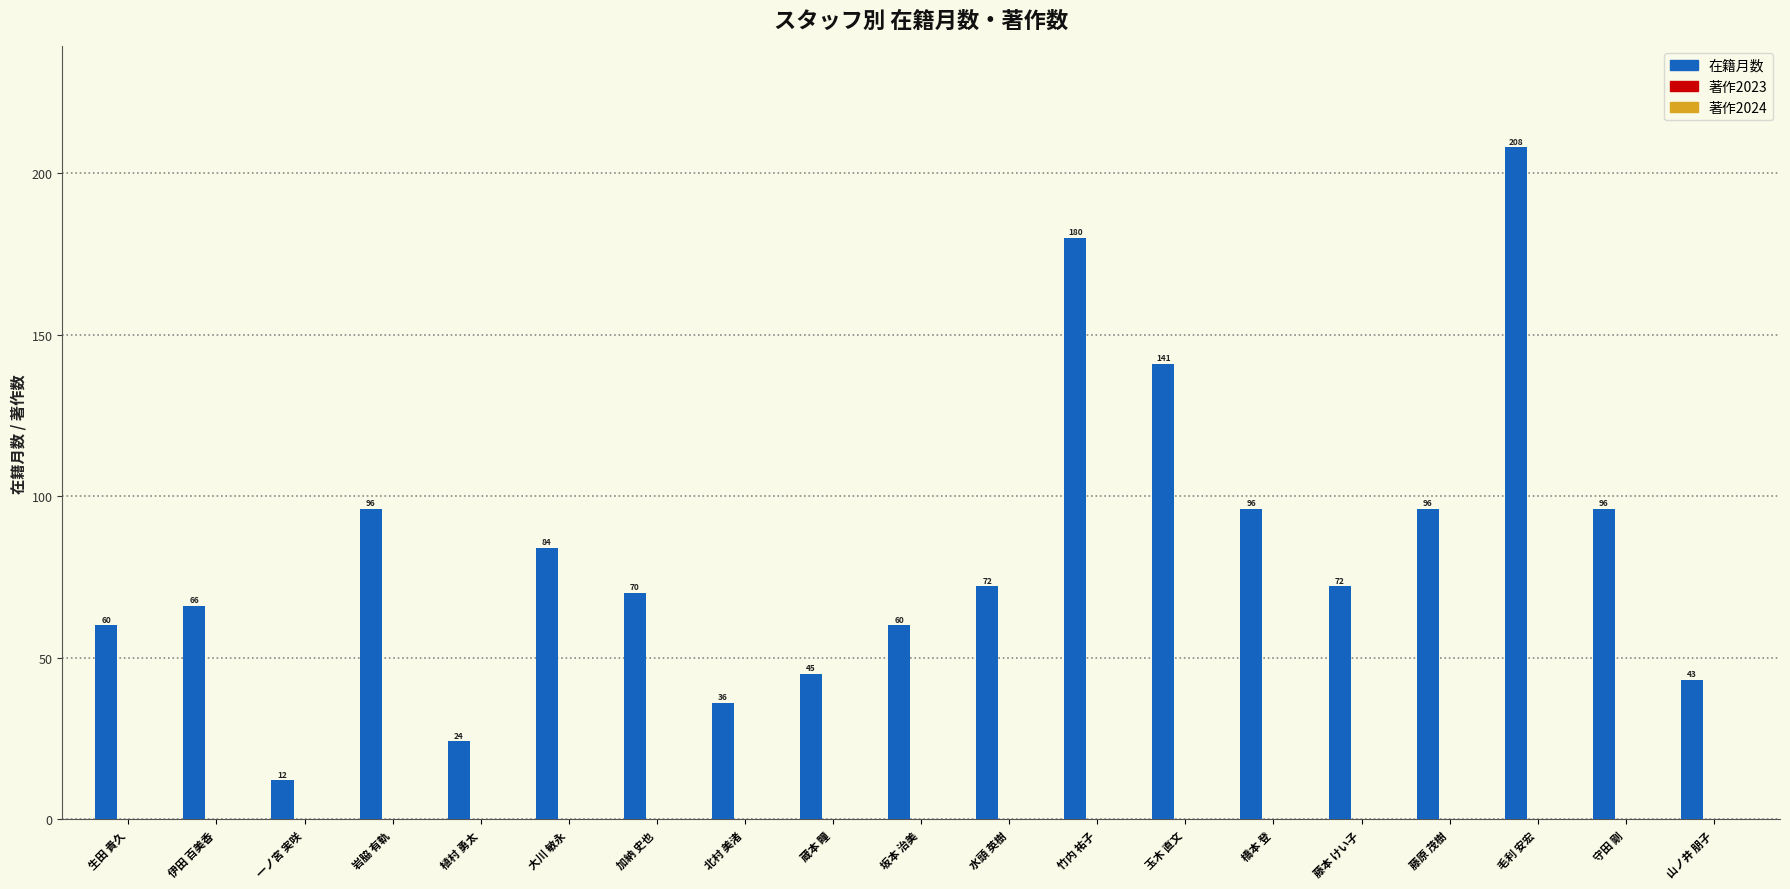

What is the sum of all values?

1557